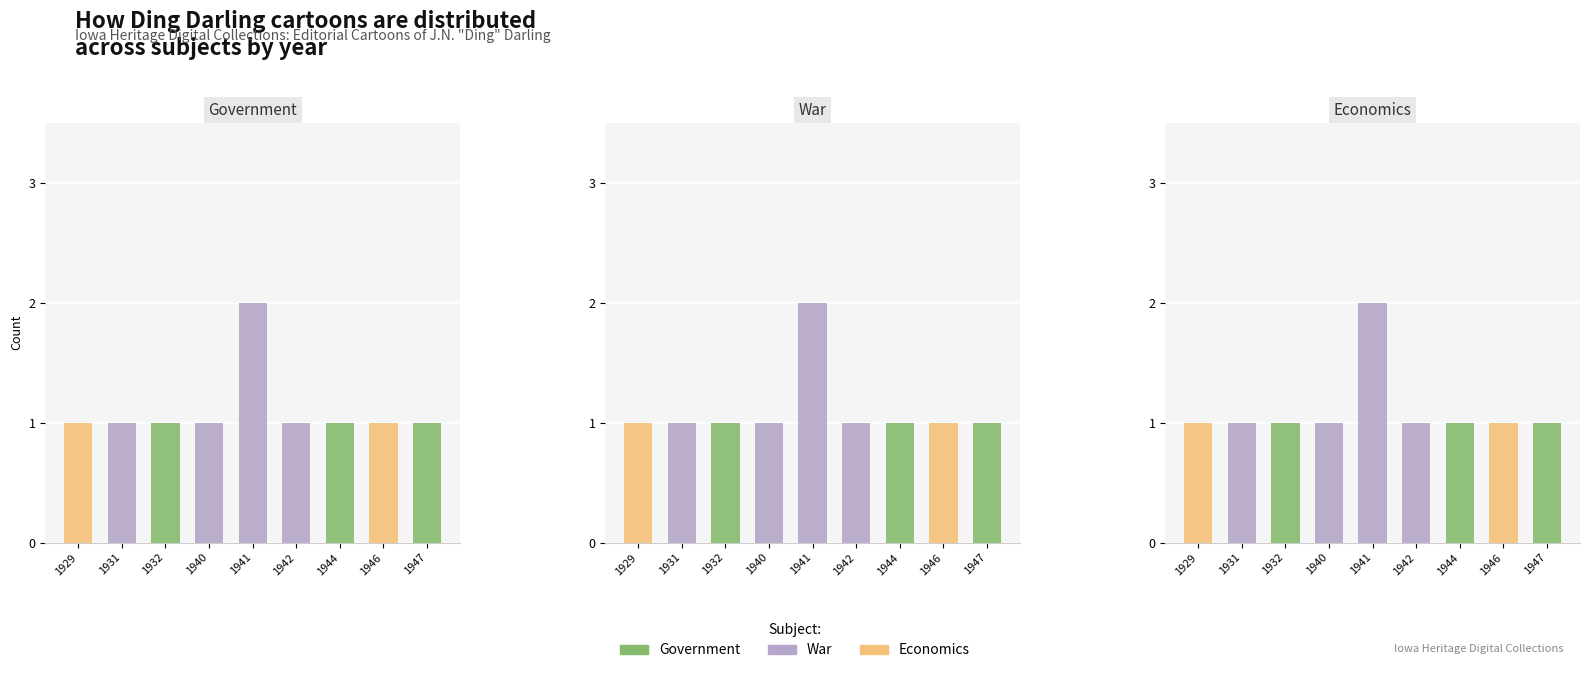

Which category has the lowest value across all series?

1929